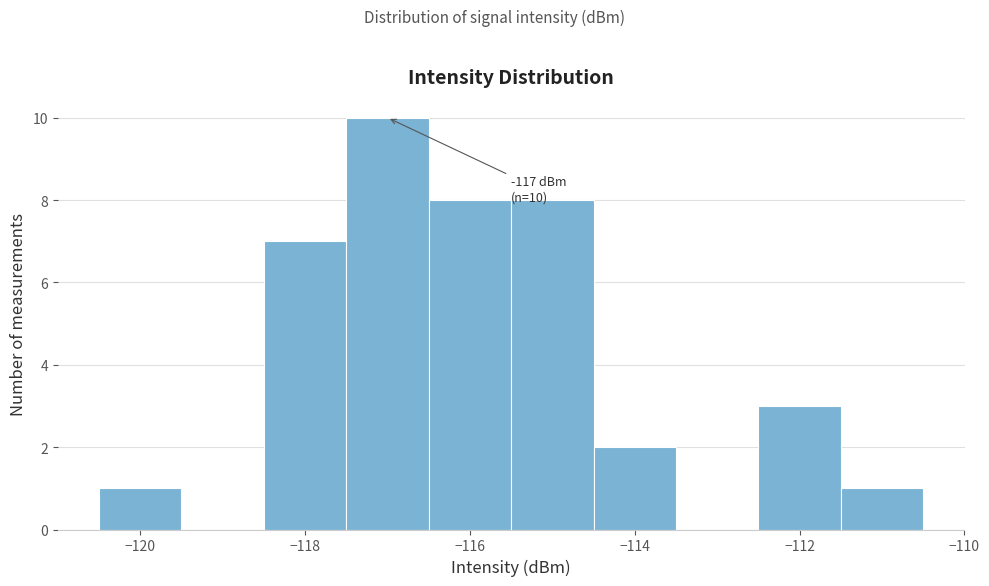

Which range on the x-axis has the tallest bar?

-117.5 to -116.5